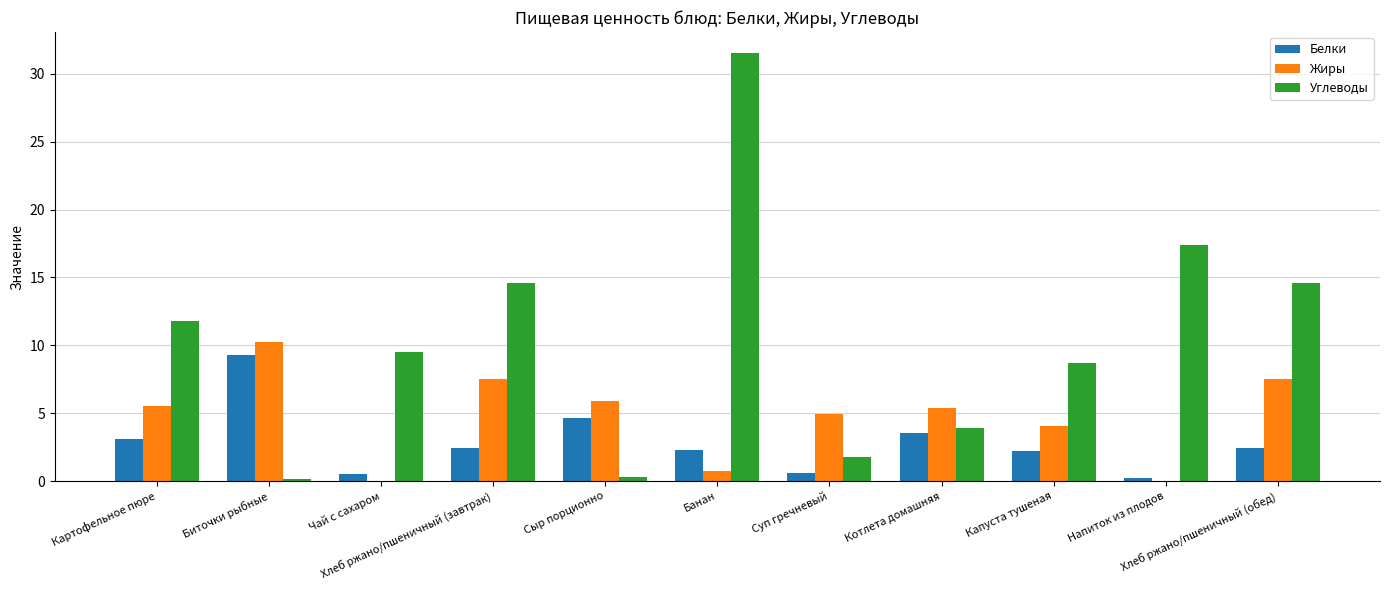

Count the number of categories in the chart.

11